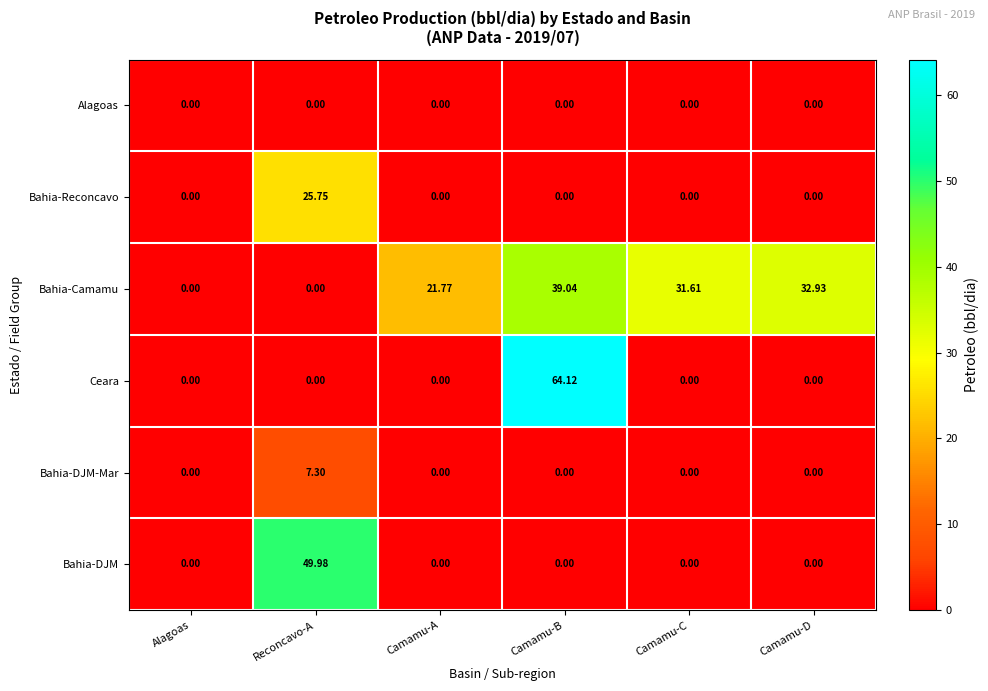

Which series has the largest range (max minus min)?

Ceara